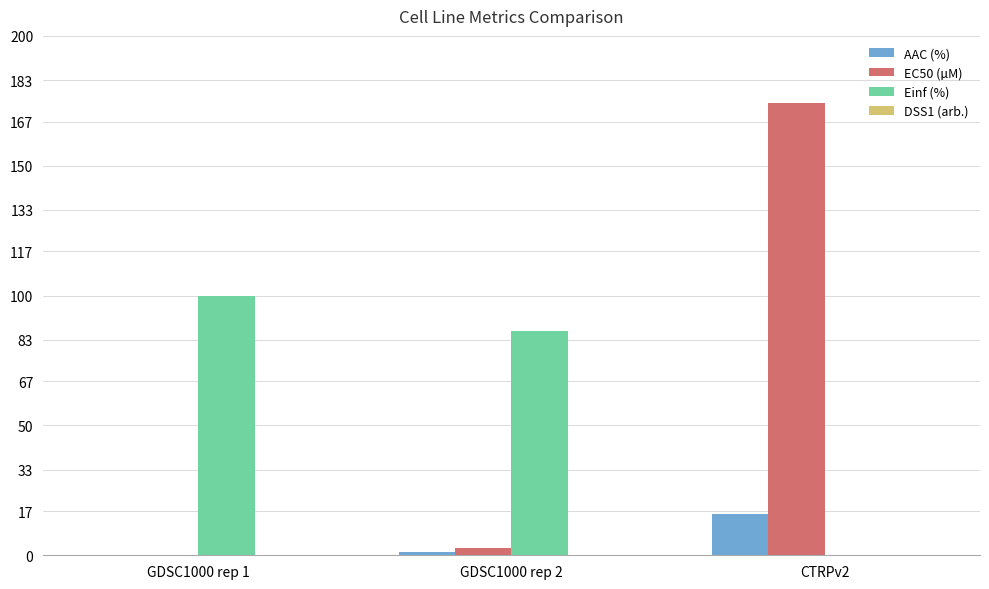

What is the greatest value displayed?

174.0